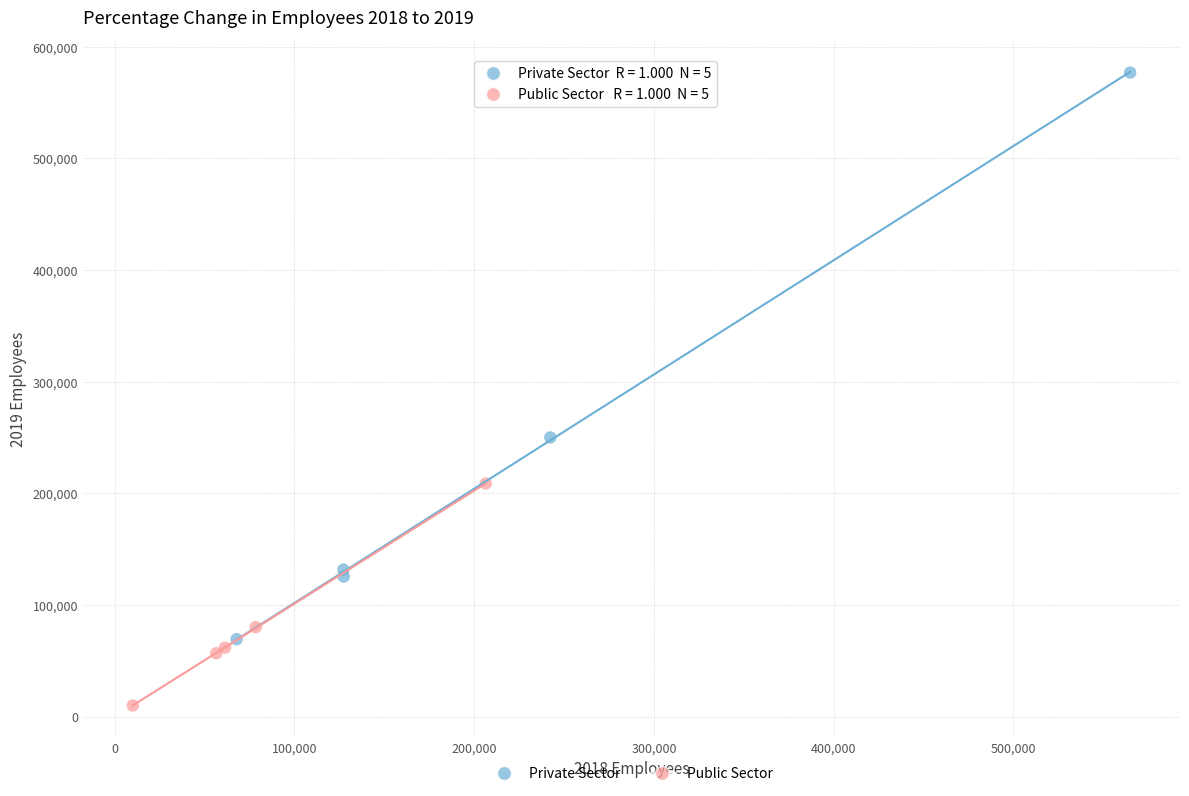

Which series reaches the minimum Y coordinate?

Public Sector